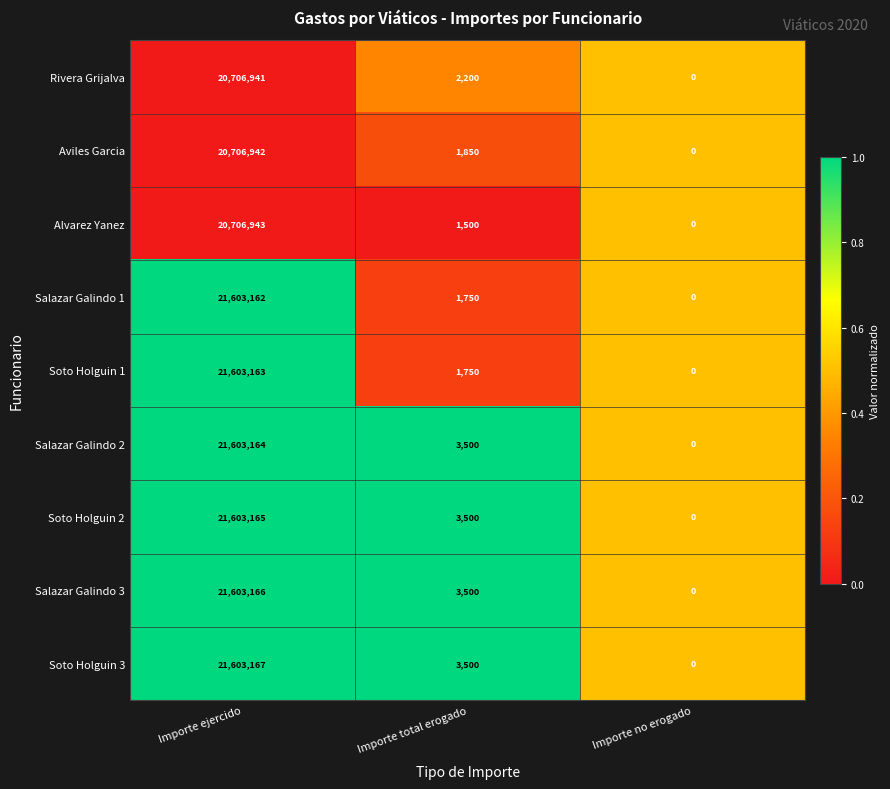

Where is Rivera Grijalva nearest to the value 10353470?

Importe total erogado